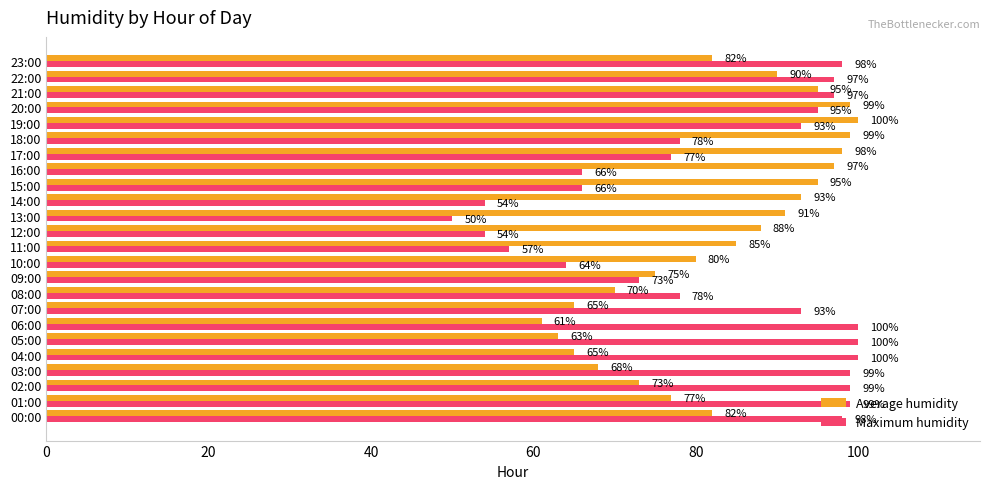

What are all the series names shown in the legend?

Average humidity, Maximum humidity